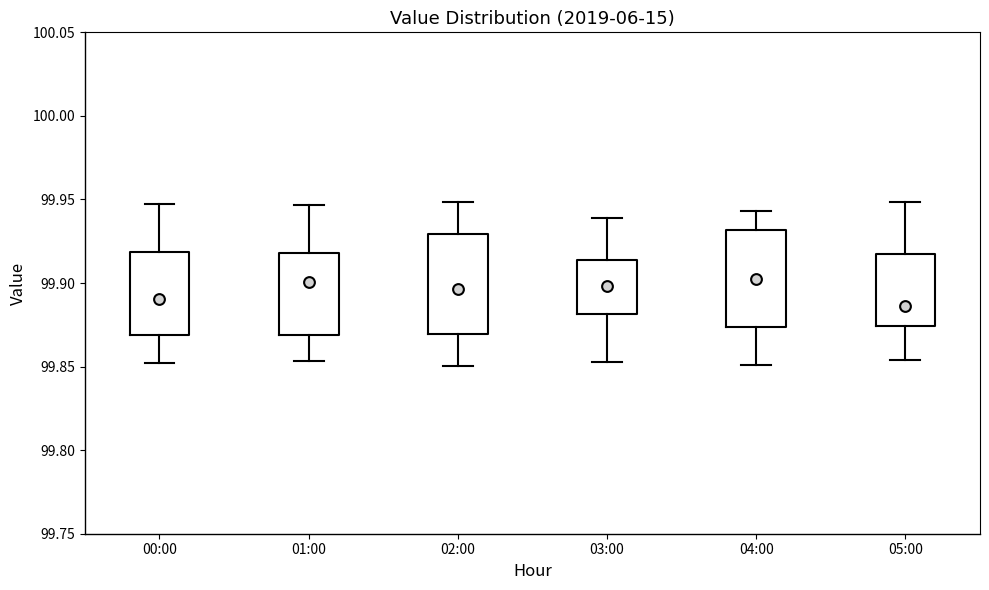

Reading left to right, read every box against the y-axis: the position of its median line, the range the box covers, and the ends of its whiskers. The values are not printed on the chart, so give them approximately, as read against the axis.

00:00: median 99.890, box 99.870 to 99.920, whiskers 99.850 to 99.945
01:00: median 99.900, box 99.870 to 99.920, whiskers 99.855 to 99.945
02:00: median 99.895, box 99.870 to 99.930, whiskers 99.850 to 99.950
03:00: median 99.900, box 99.880 to 99.915, whiskers 99.855 to 99.940
04:00: median 99.905, box 99.875 to 99.930, whiskers 99.850 to 99.945
05:00: median 99.885, box 99.875 to 99.915, whiskers 99.855 to 99.950